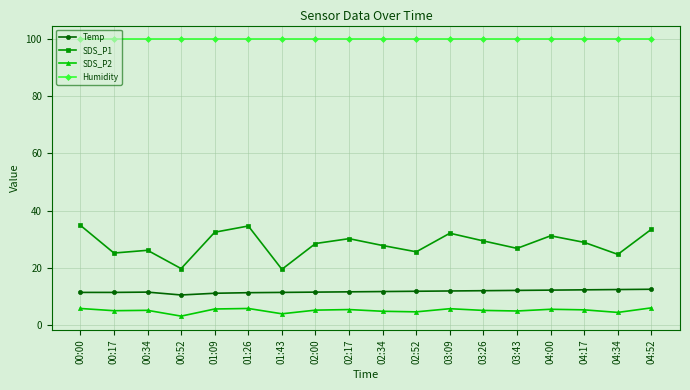

At 00:52, list the series in order from smallest to largest.

SDS_P2, Temp, SDS_P1, Humidity